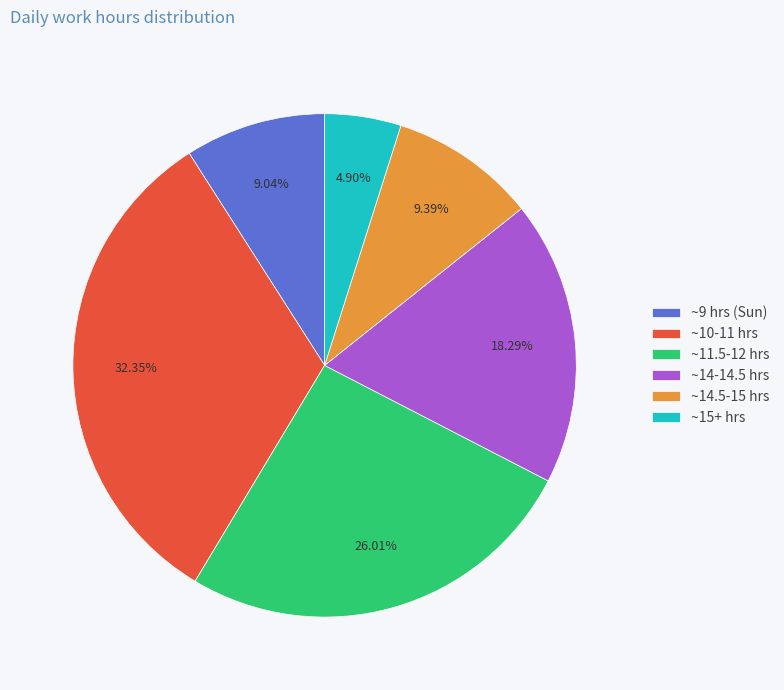

Is there any slice that represents more than half of the pie?

No